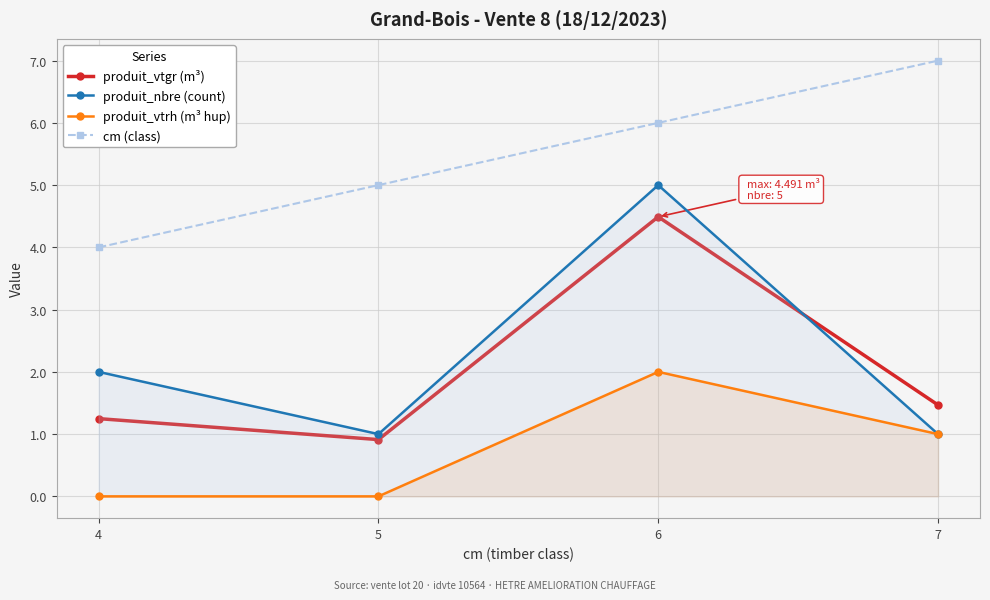

Which series has the widest spread of values?

produit_nbre (count)